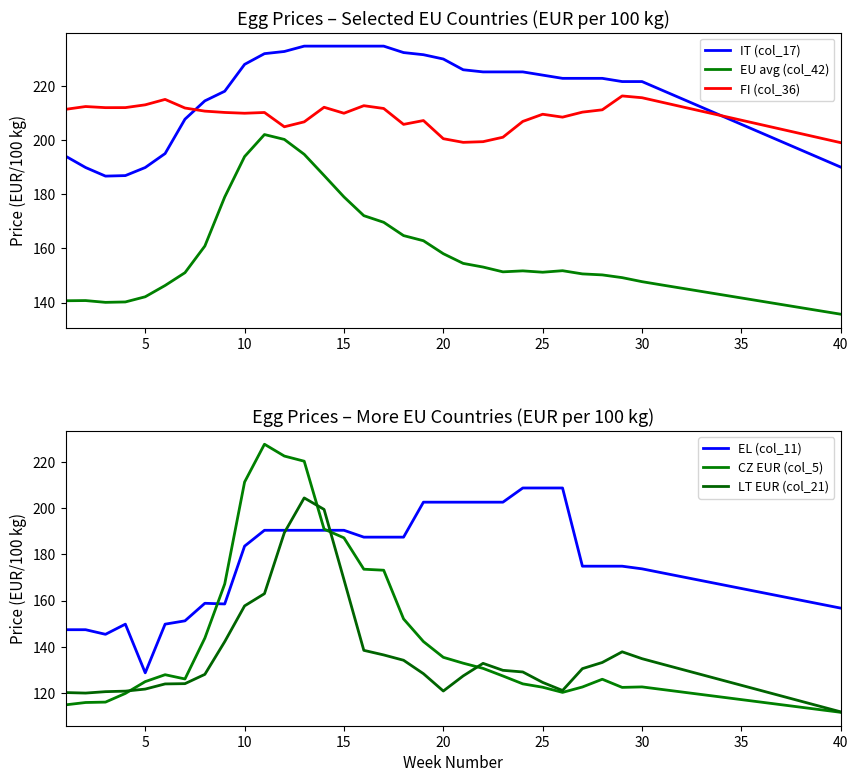

Is it true that IT (col_17) equals 305.5 at 30?

False